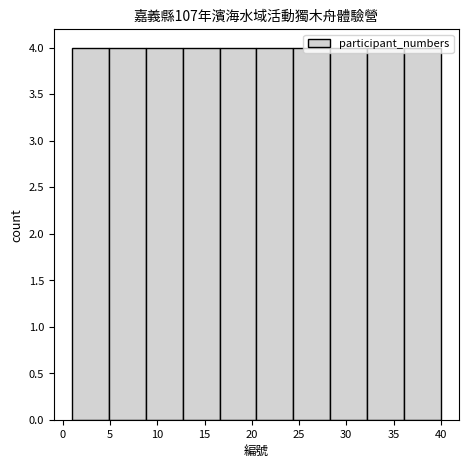

Reading left to right, list every bar in this chart as the range it spans on the x-axis followed by its height. Neither the bar edges nor the heights are printed on the chart, so give them approximately, as read against the axes.

1.0 to 4.9: 4
4.9 to 8.8: 4
8.8 to 12.7: 4
12.7 to 16.6: 4
16.6 to 20.5: 4
20.5 to 24.4: 4
24.4 to 28.3: 4
28.3 to 32.2: 4
32.2 to 36.1: 4
36.1 to 40.0: 4